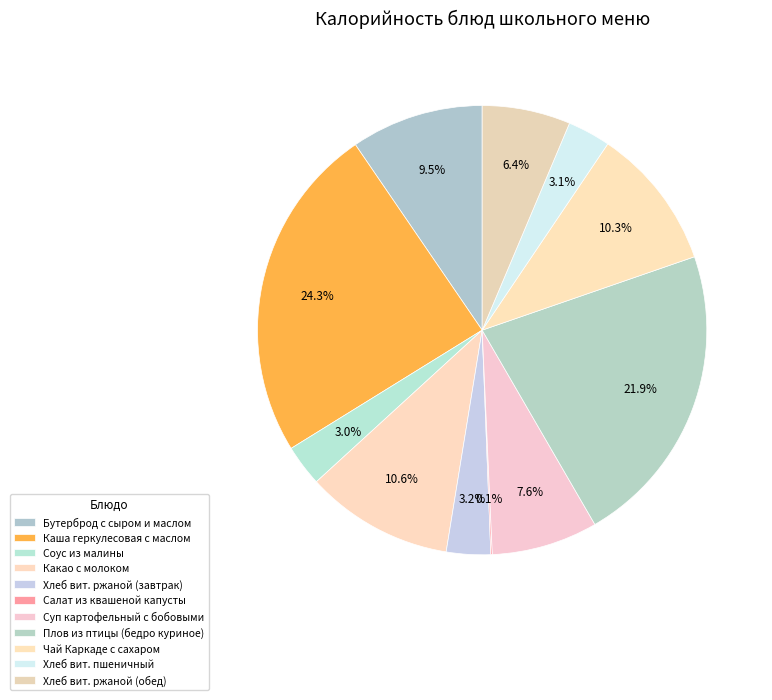

How many segments does this pie chart have?

11